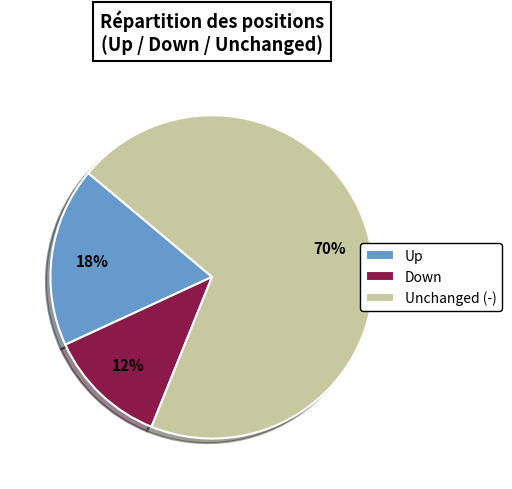

The Up slice represents 6% of the pie. True or false?

False